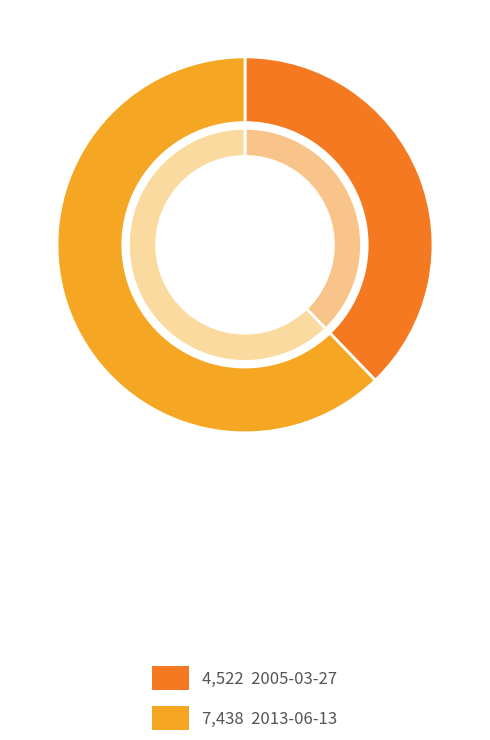

To the nearest percent, what is the combined percentage of 2005-03-27 and 2013-06-13?

100%